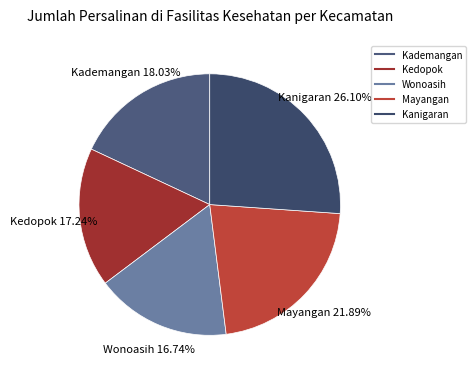

Is it true that Wonoasih is 31% of the pie?

False